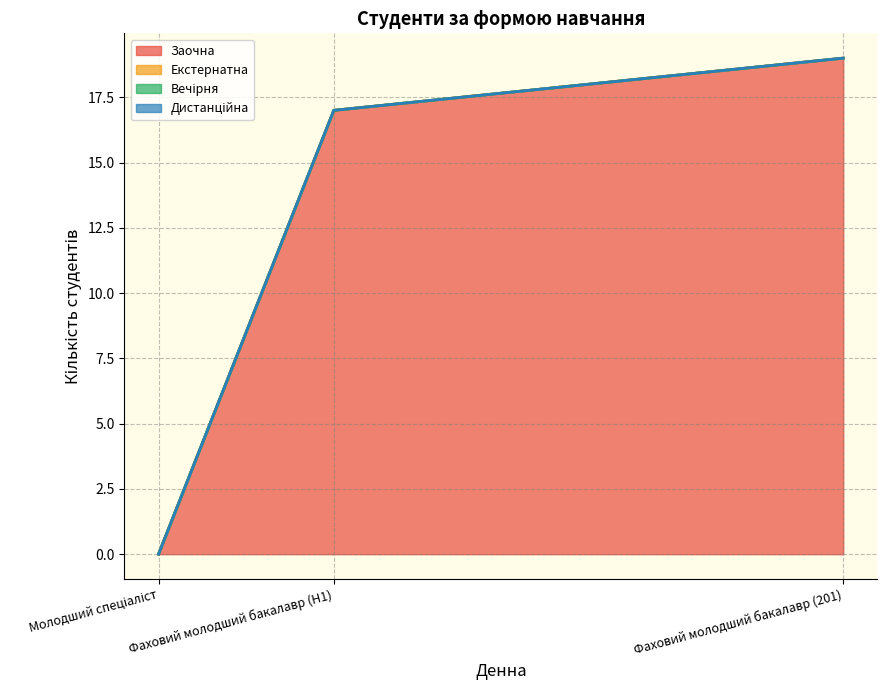

Which has a higher value, Молодший спеціаліст or Фаховий молодший бакалавр (201)?

Фаховий молодший бакалавр (201)